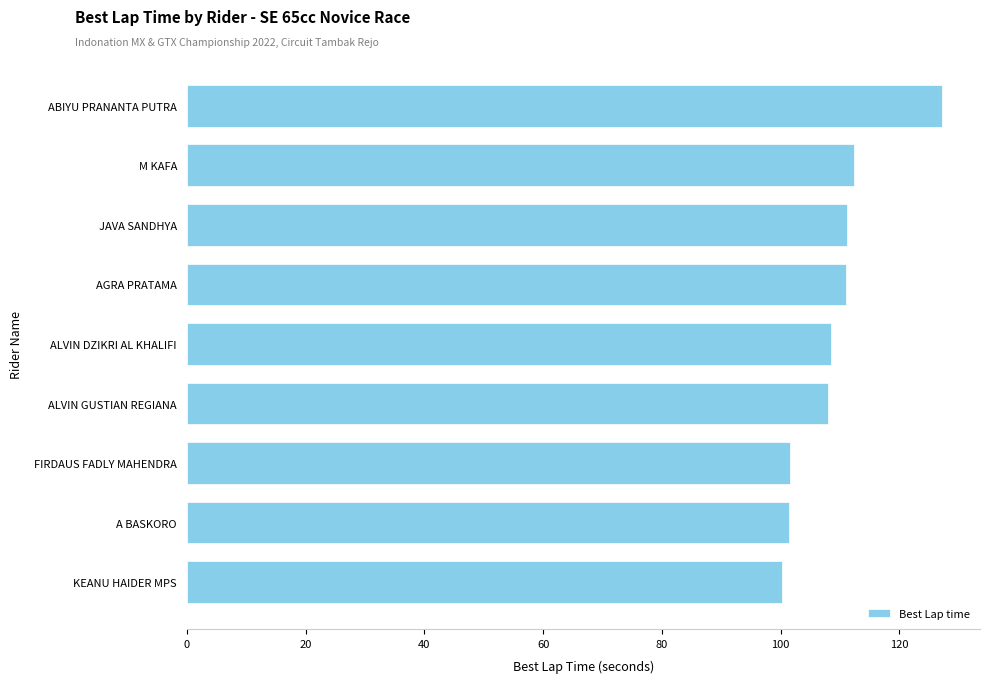

Is it true that the value at M KAFA is 23.4?

False